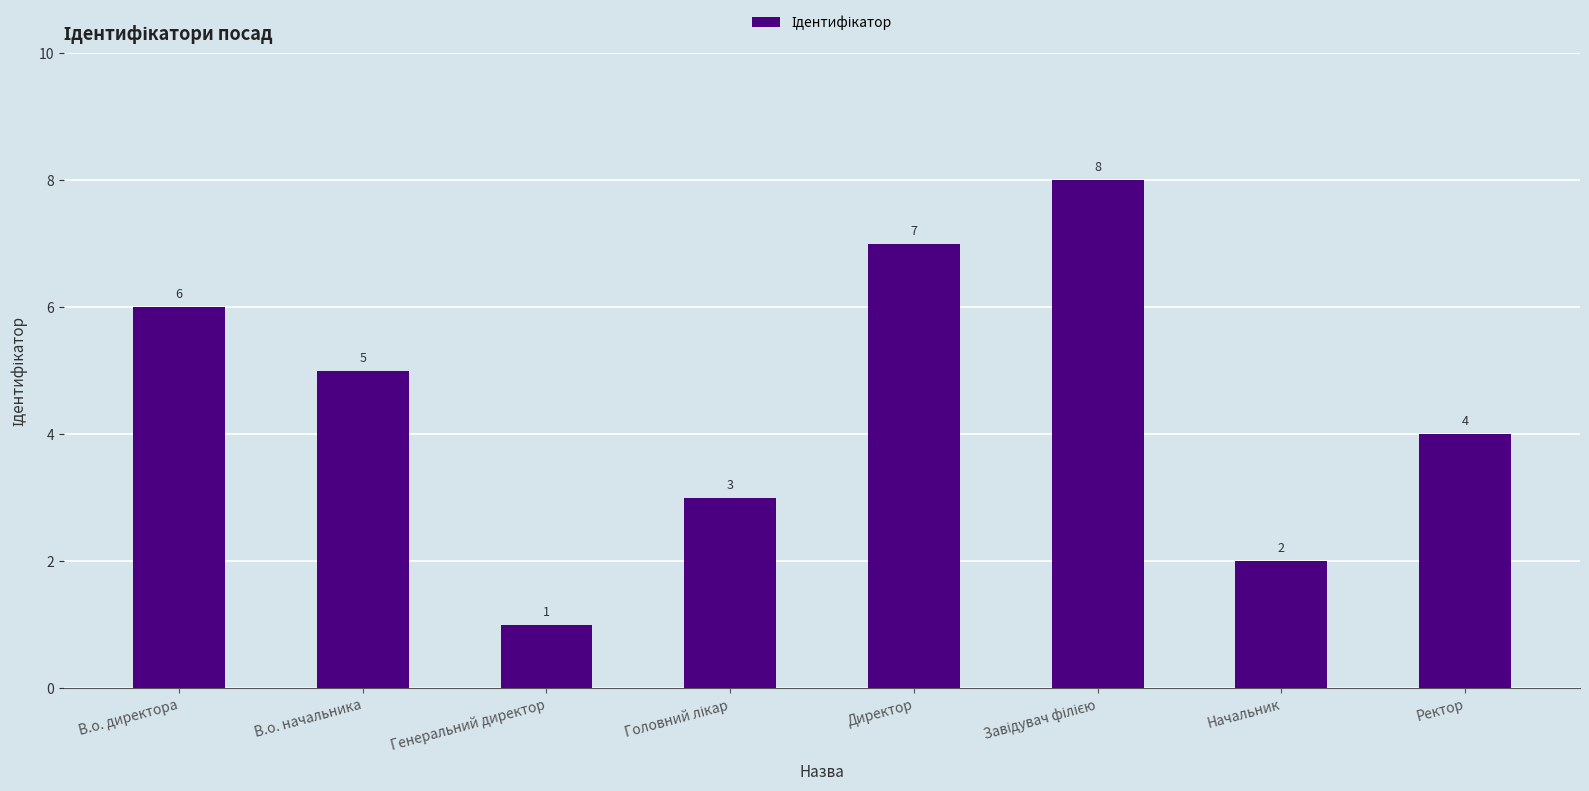

What is the label of the 6th bar from the right?

Генеральний директор